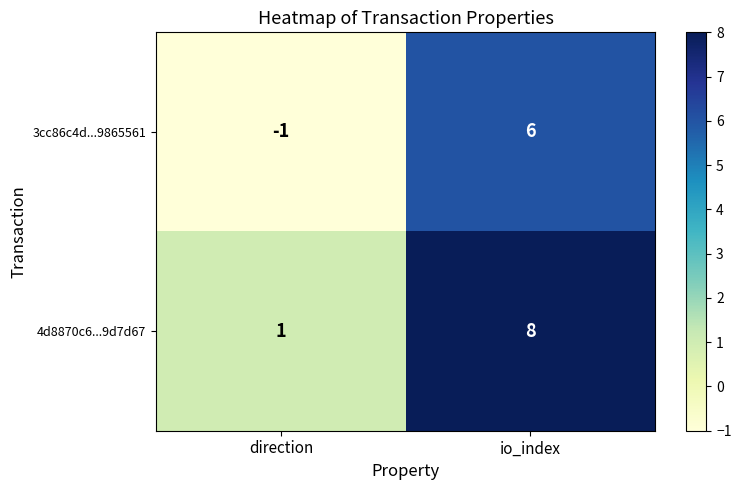

How many data points does each series have?

2